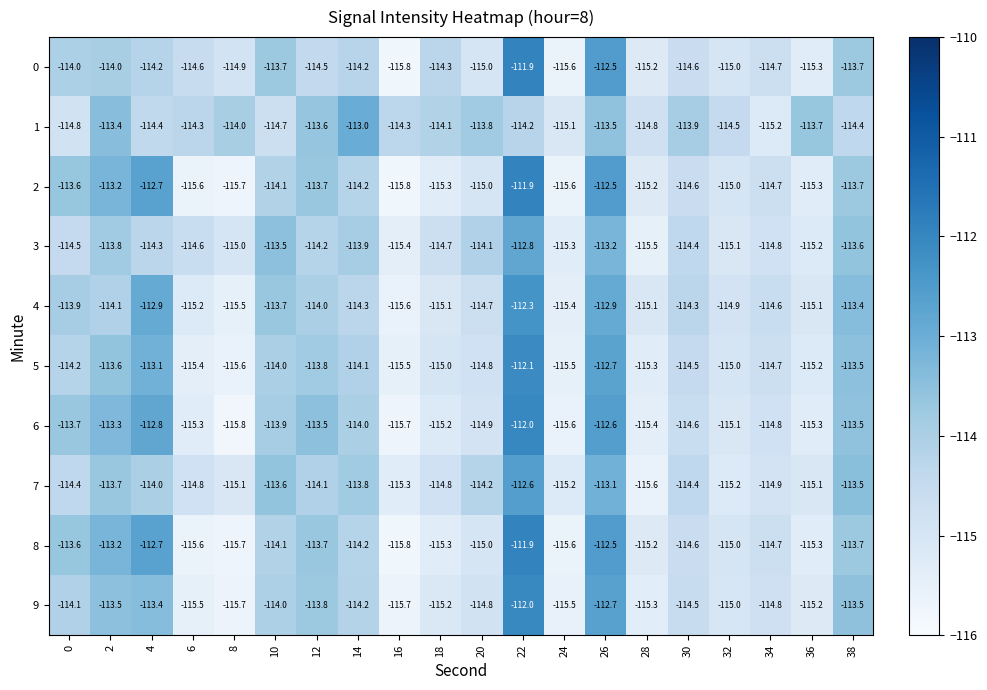

What is the total value across all series at 28?

-1152.6